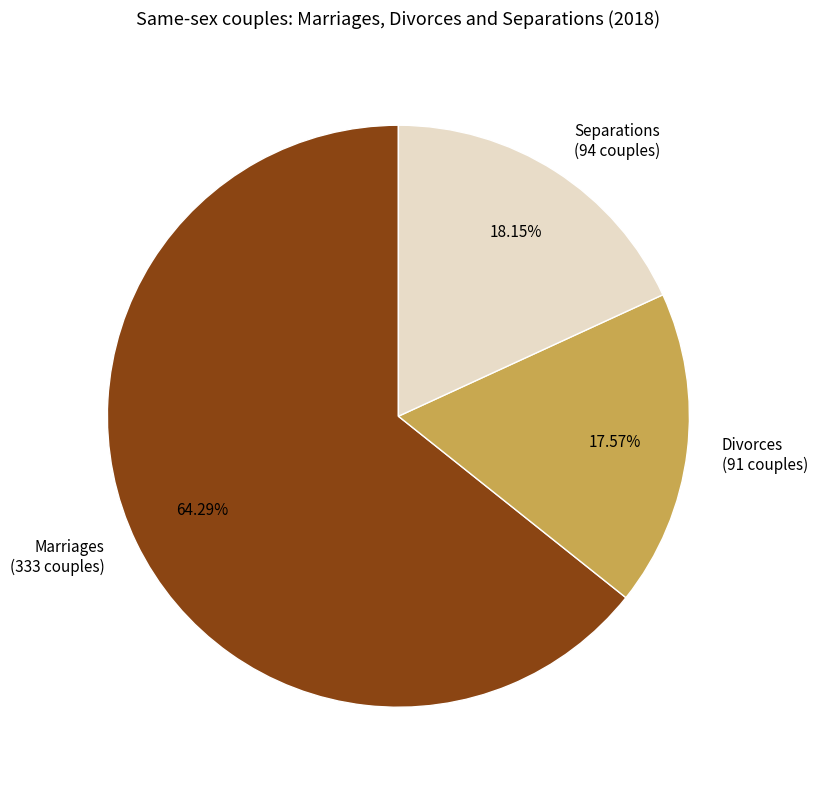

What portion of the pie excludes Marriages?

35.7%